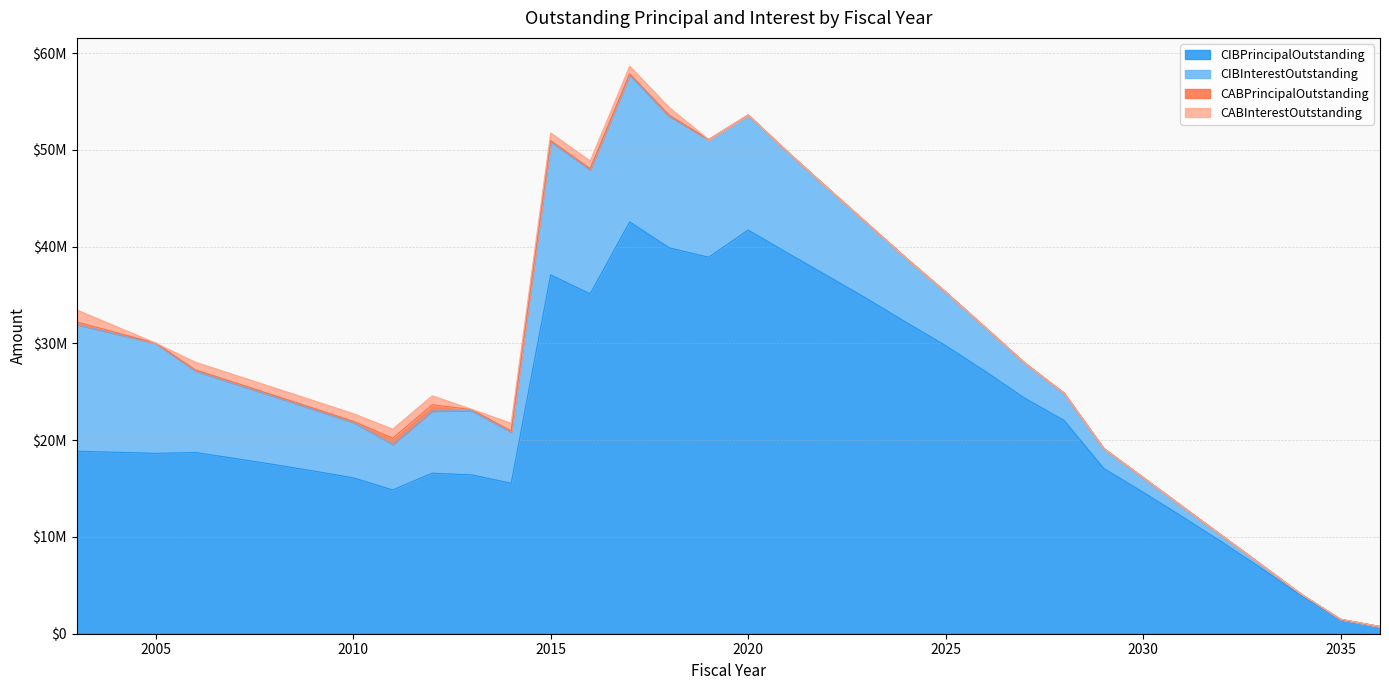

Read the CIBInterestOutstanding value at 2021.

10452044.9